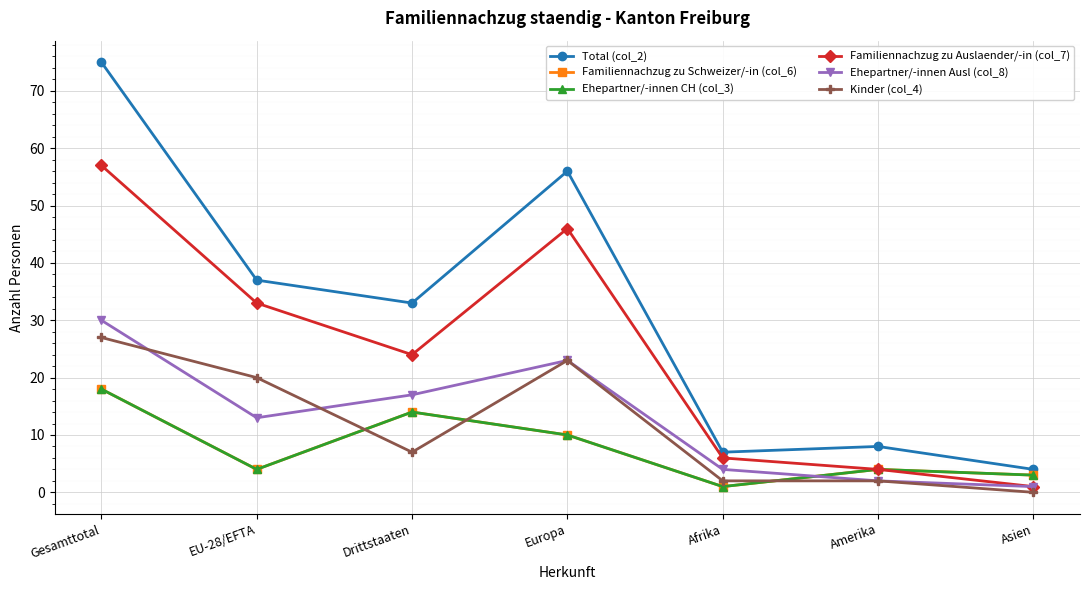

How many interior local peaks does the Total (col_2) series have?

2